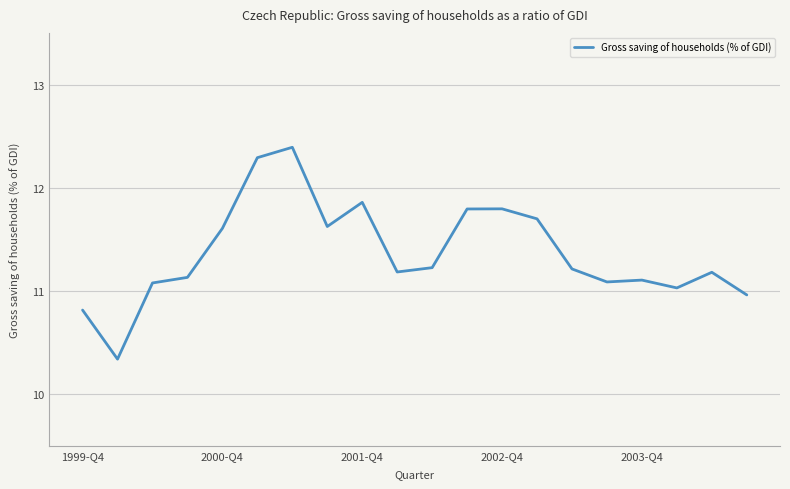

What is the difference between the maximum and minimum values?

2.1